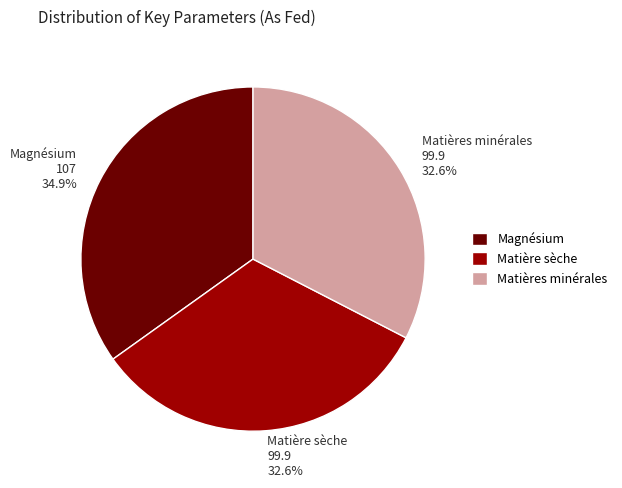

To the nearest percent, what is the difference between the Magnésium and Matière sèche slice percentages?

2%